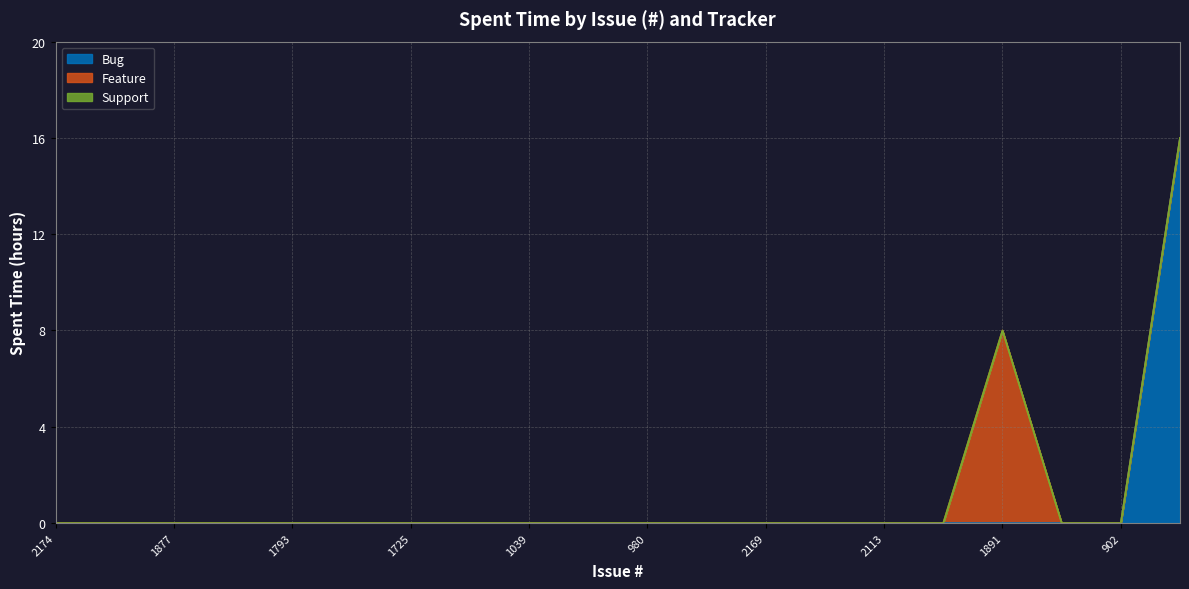

The Bug series shows 0 at 1022. True or false?

True